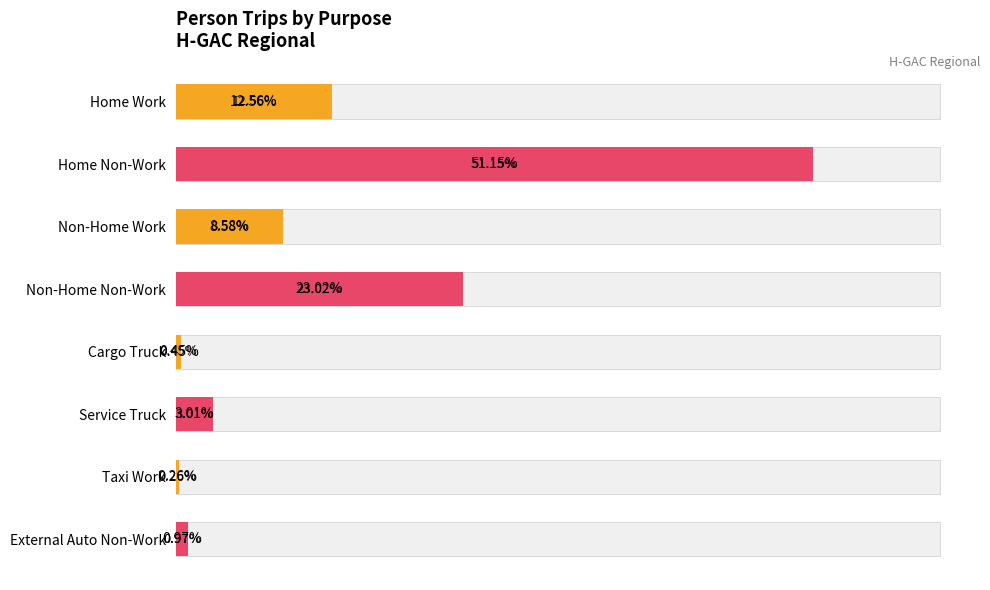

Which category has the lowest value across all series?

Taxi Work